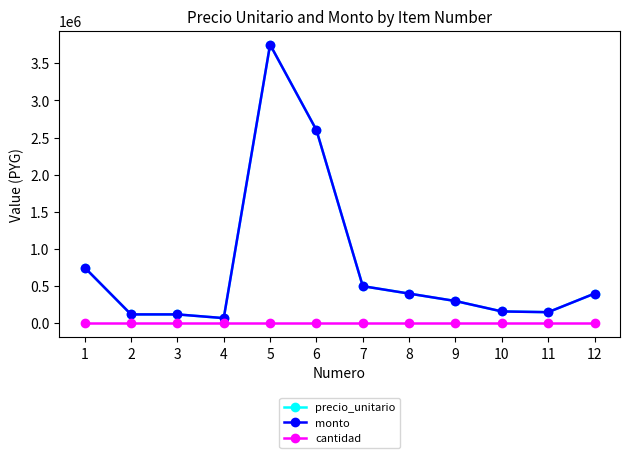

Which category has the lowest value in the precio_unitario series?

4